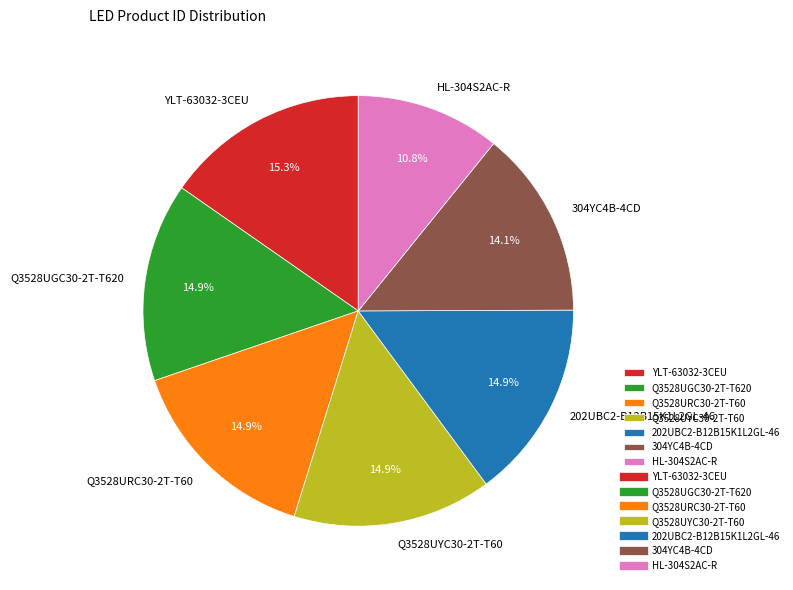

Does HL-304S2AC-R represent more than half of the total?

No